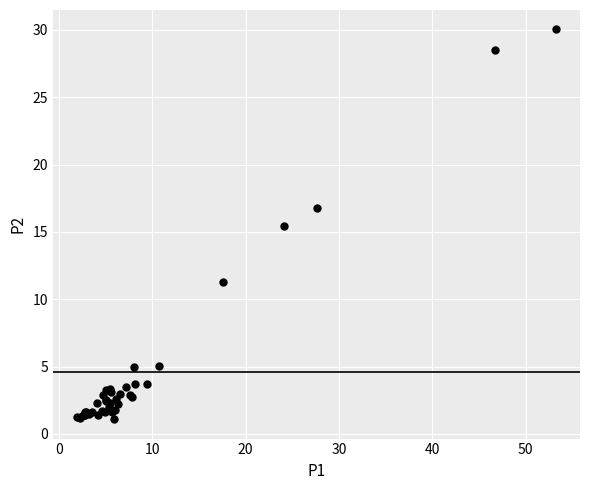

What Y value in the scatter plot is closest to 15?

15.5